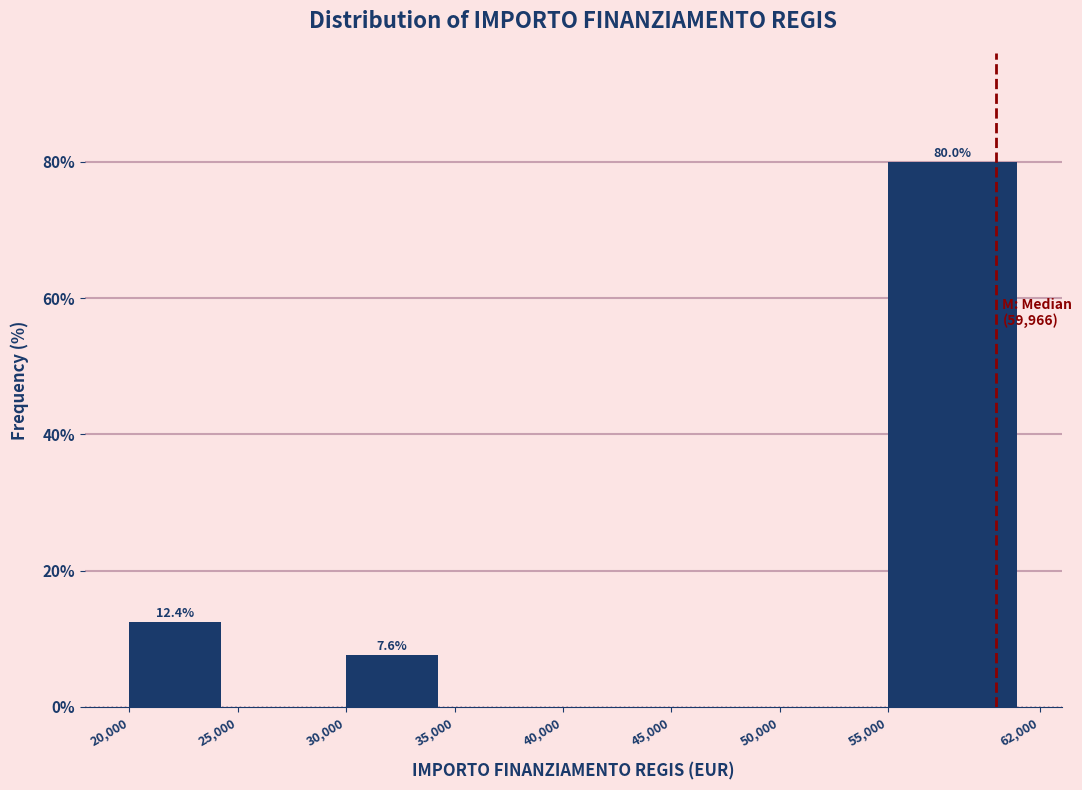

Which range on the x-axis has the tallest bar?

55,000 to 62,000